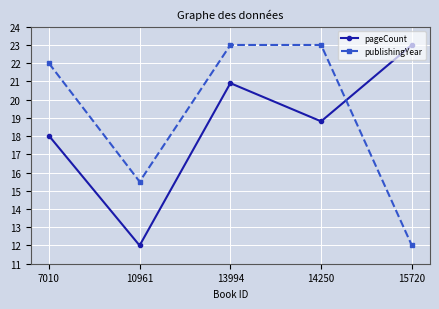

The pageCount series shows 23.0 at 15720. True or false?

True